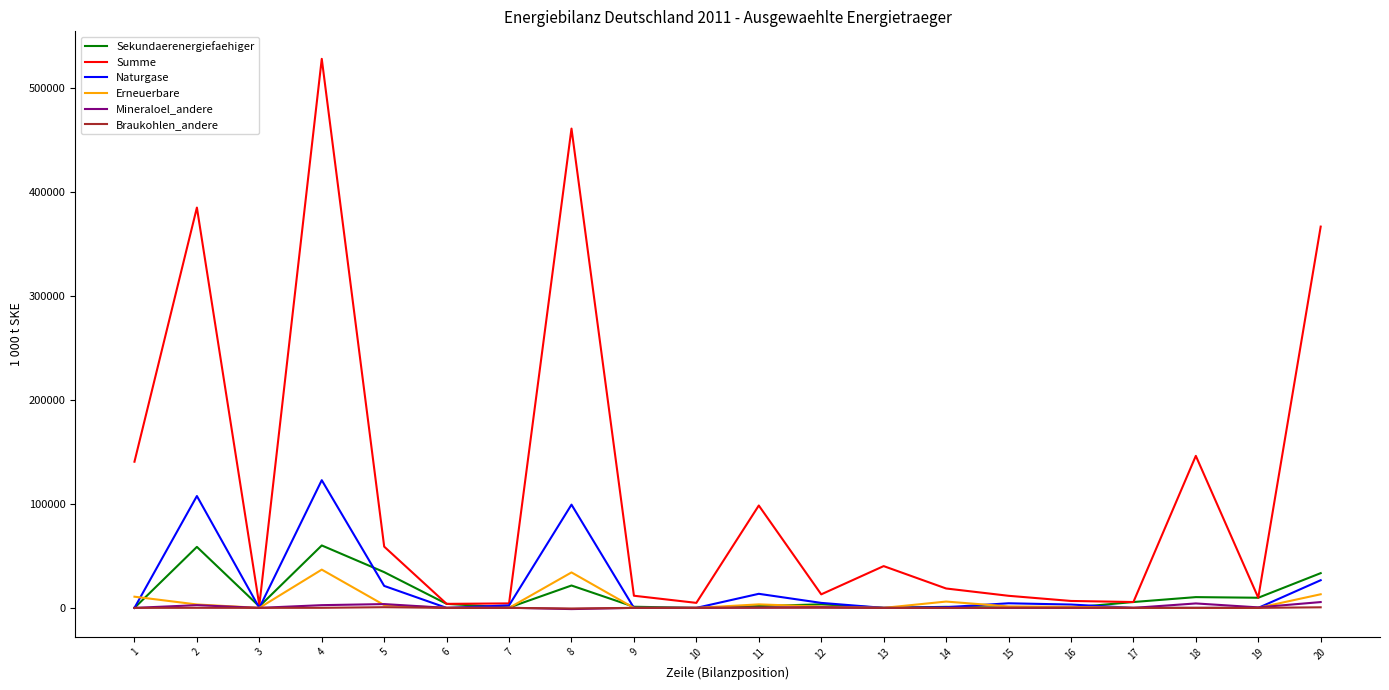

What are all the series names shown in the legend?

Sekundaerenergiefaehiger, Summe, Naturgase, Erneuerbare, Mineraloel_andere, Braukohlen_andere